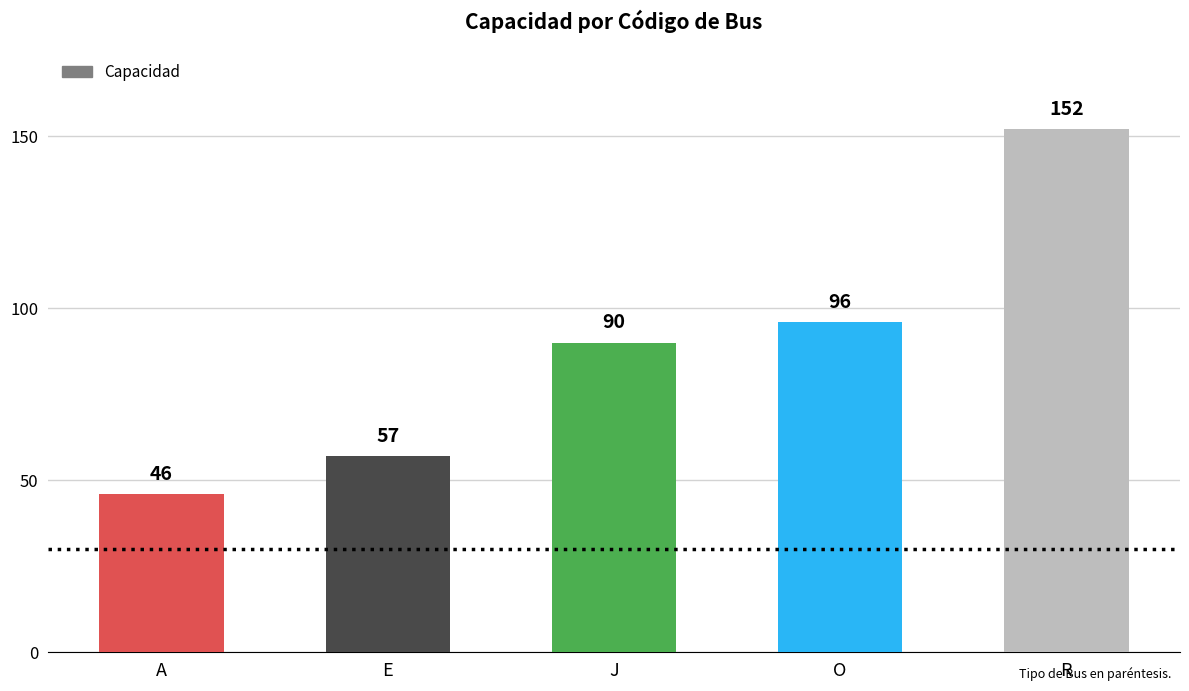

What is the approximate value at R, to the nearest 10?

150